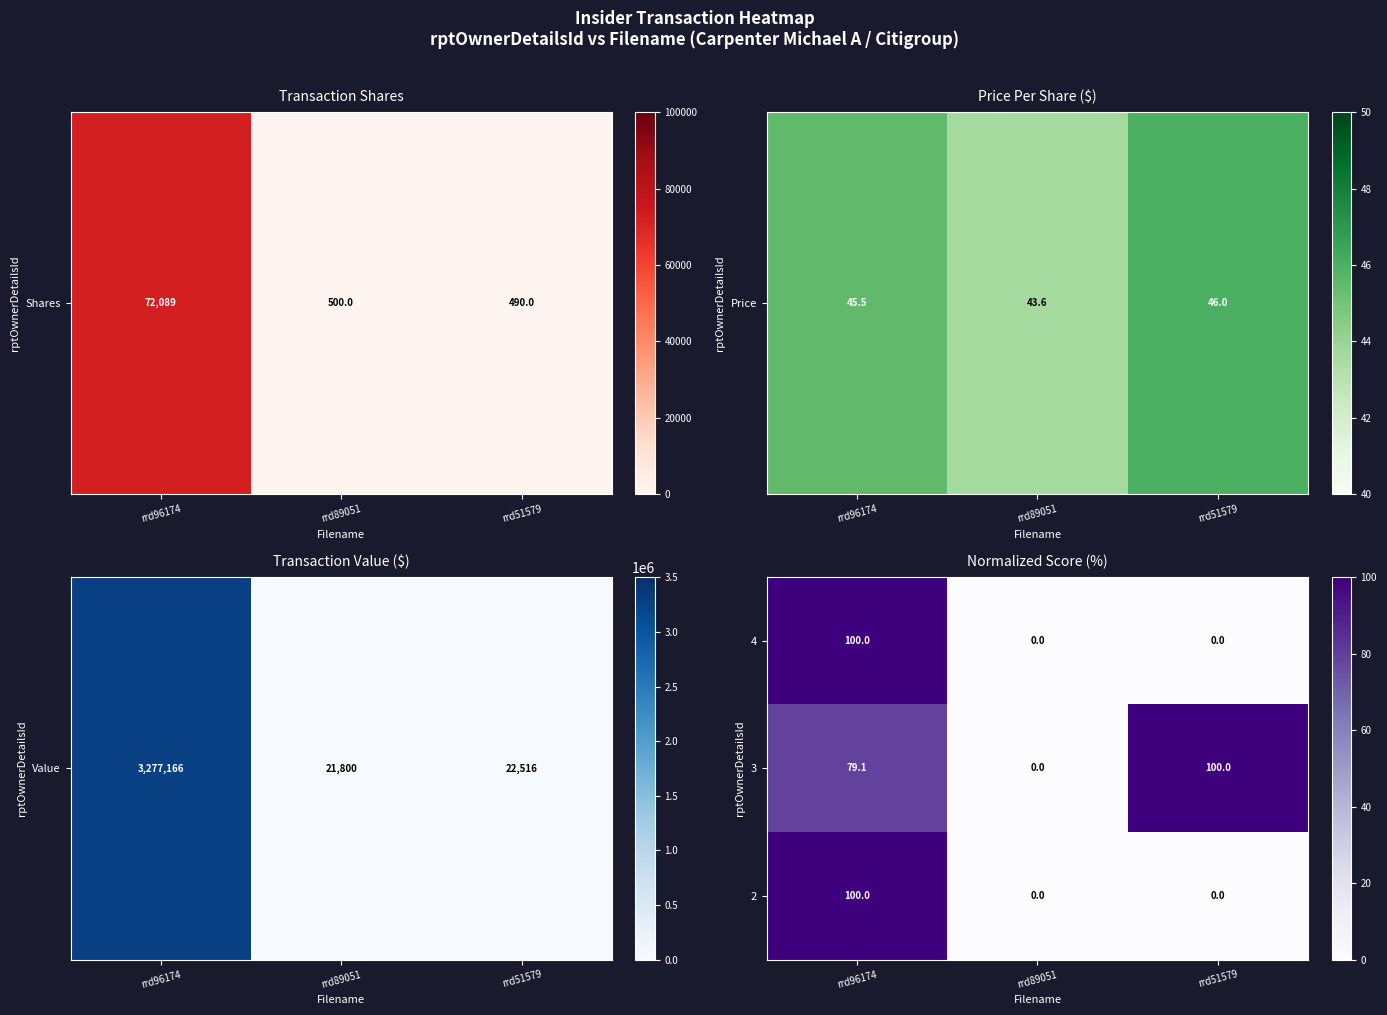

What is the maximum value shown in the chart?

100.0